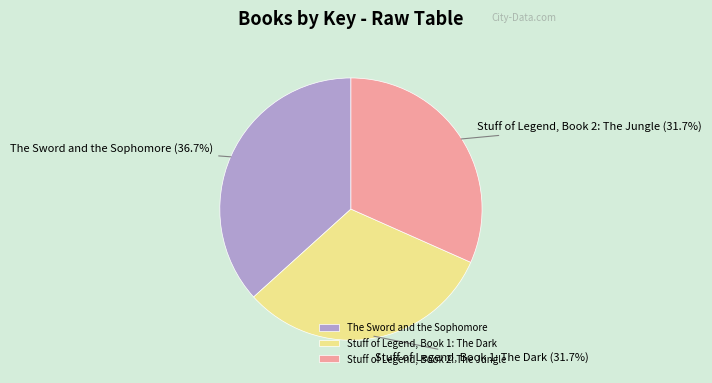

To the nearest percent, what is the difference between the Stuff of Legend, Book 1: The Dark and The Sword and the Sophomore slice percentages?

5%